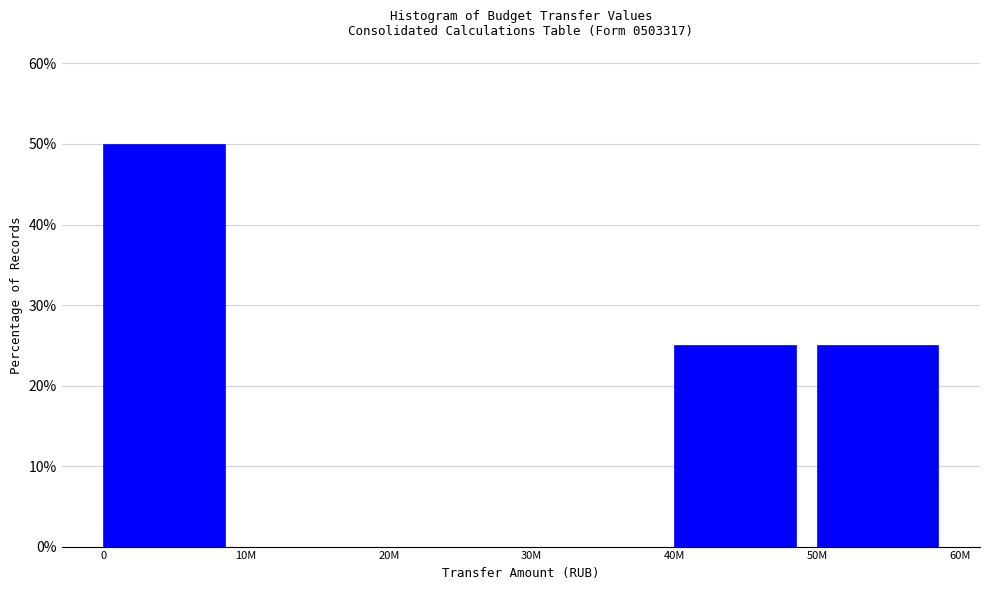

Reading left to right, extract all data points from this chart.

0=50	10M=0	20M=0	30M=0	40M=25	50M=25